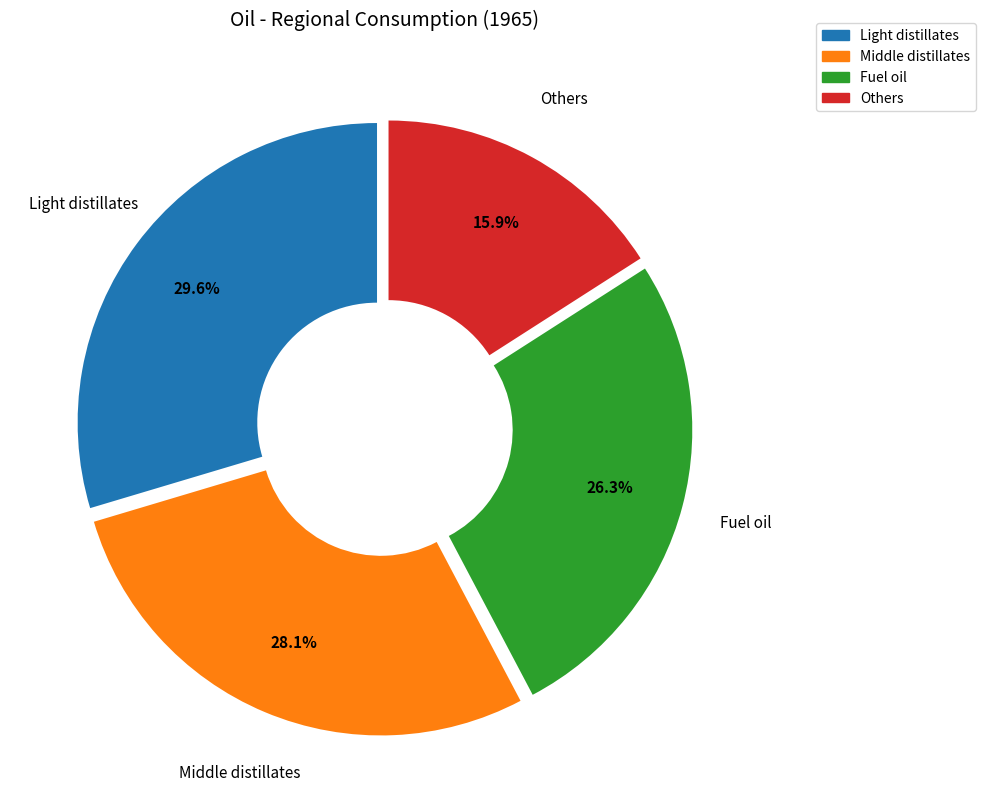

To the nearest percent, what portion does Middle distillates represent?

28%